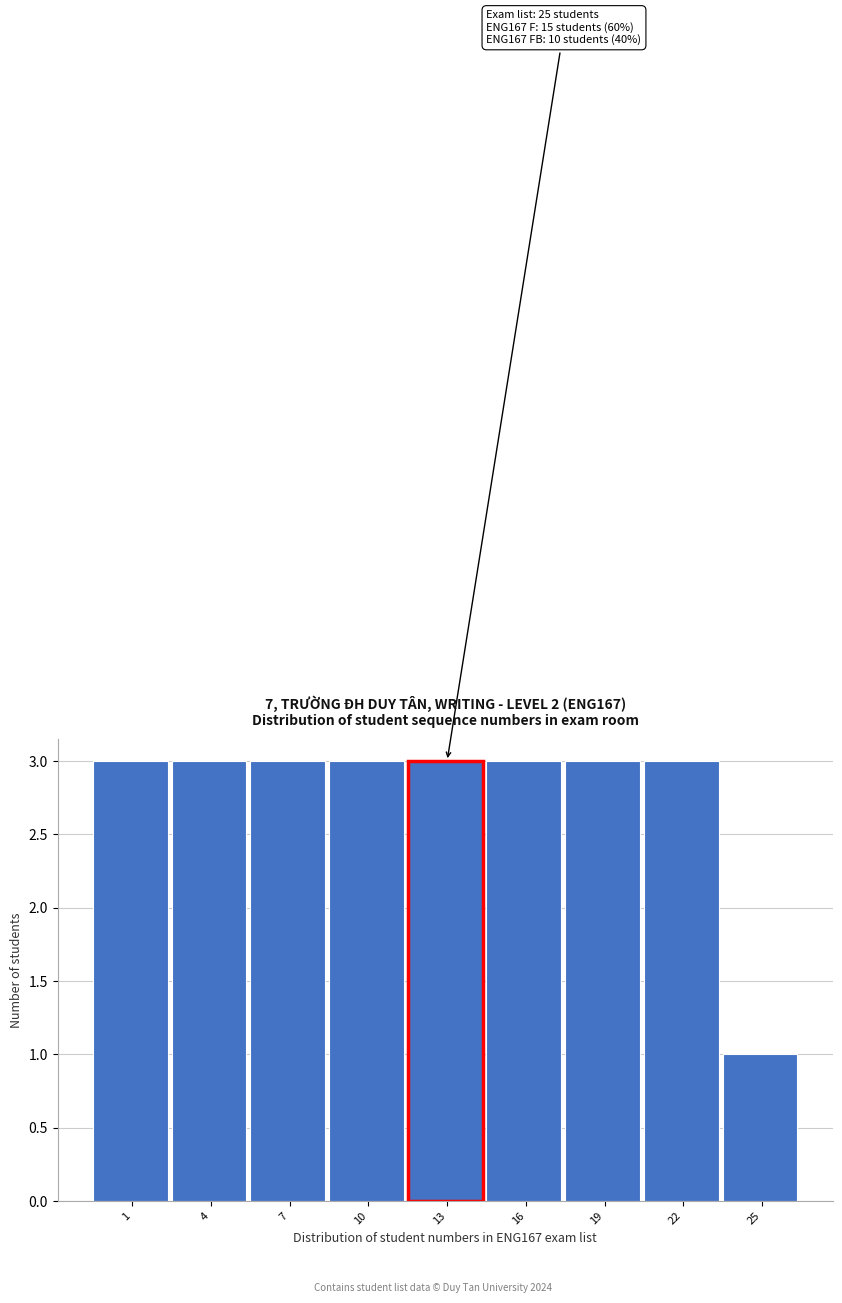

Reading left to right, transcribe all the data shown in this chart.

1=3	4=3	7=3	10=3	13=3	16=3	19=3	22=3	25=1